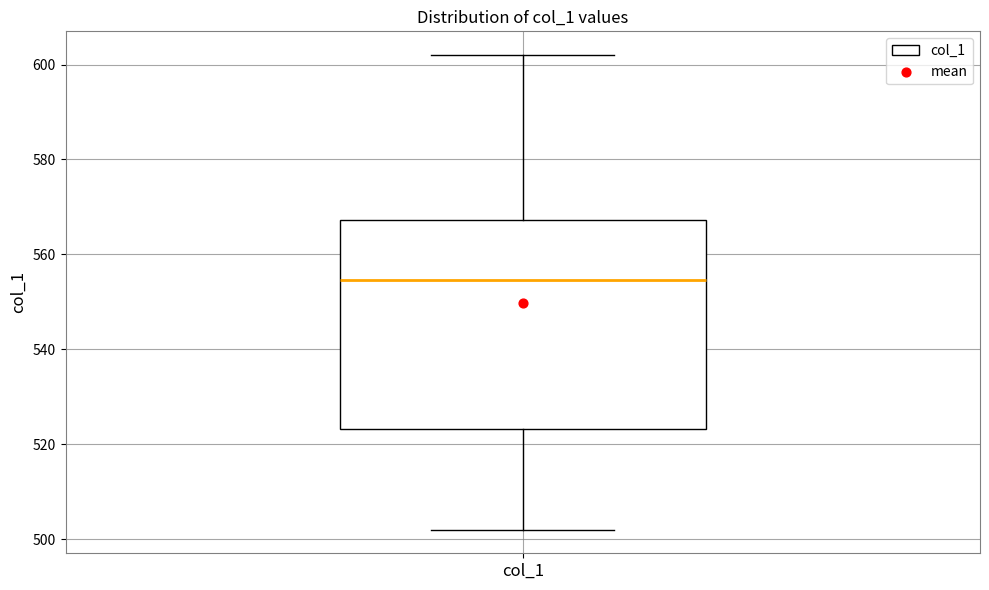

Read this box plot against the y-axis: the position of the median line, the range covered by the box, and the ends of both whiskers. The values are not printed on the chart, so give them approximately, as read against the axis.

median 554, box 524 to 568, whiskers 502 to 602